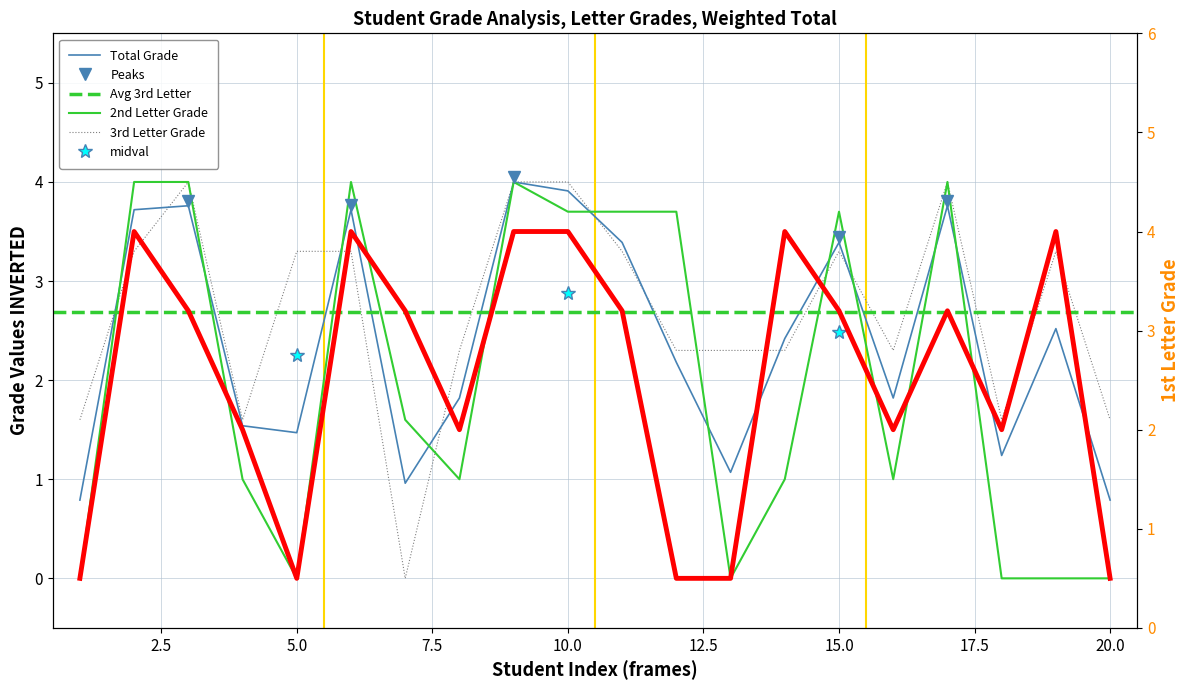

Where is the first local minimum for grade_1st?

5.0